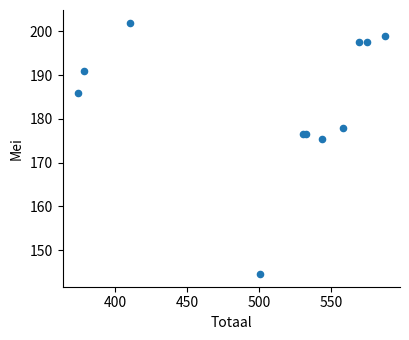

What Y value in the scatter plot is closest to 173?

175.5